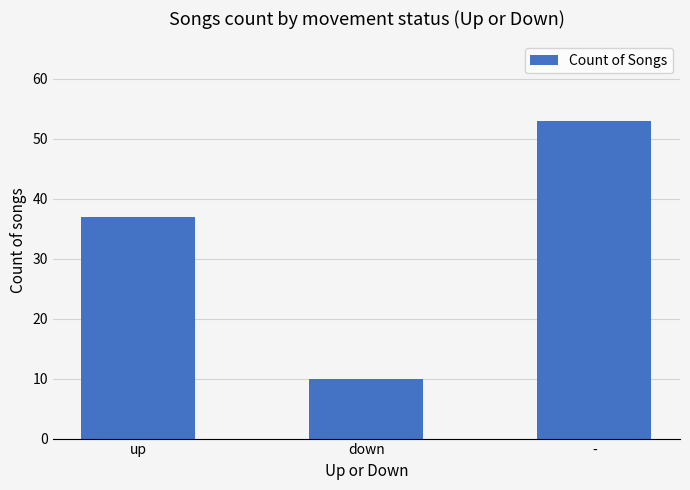

What is the approximate value at -?

53